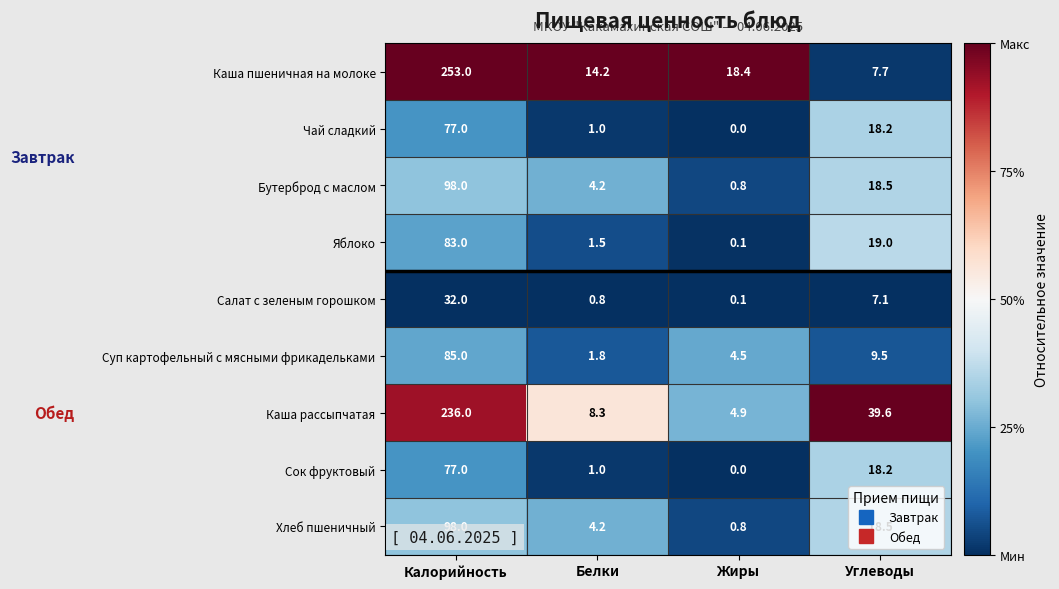

At how many categories does at least one series exceed 0?

4